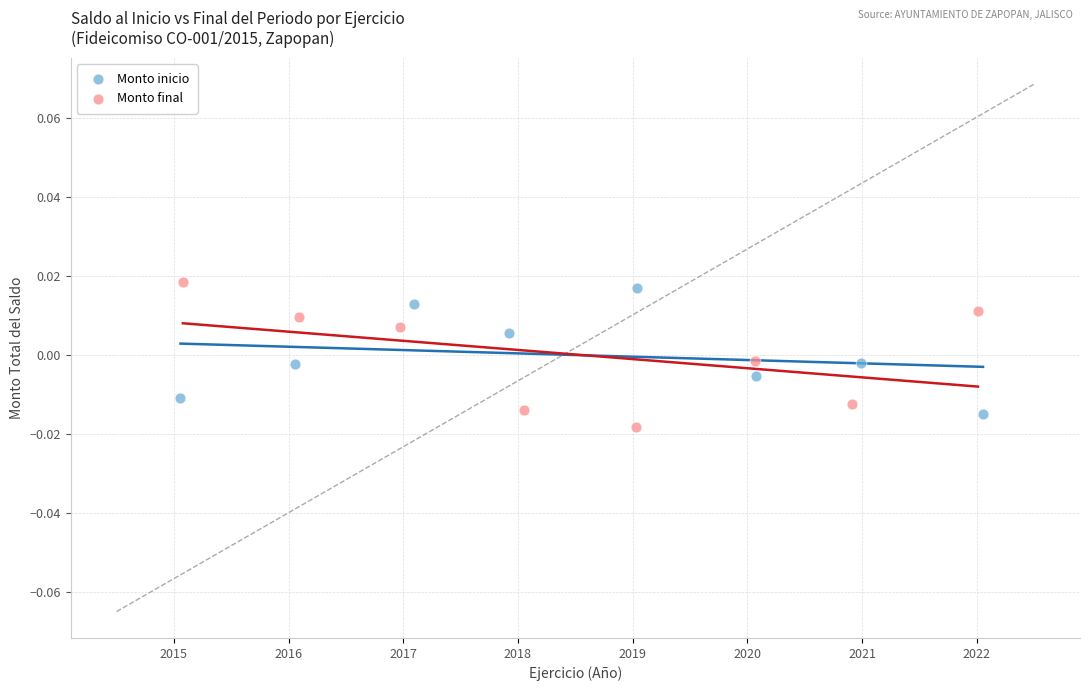

Which series has the widest spread of Y values?

Monto final